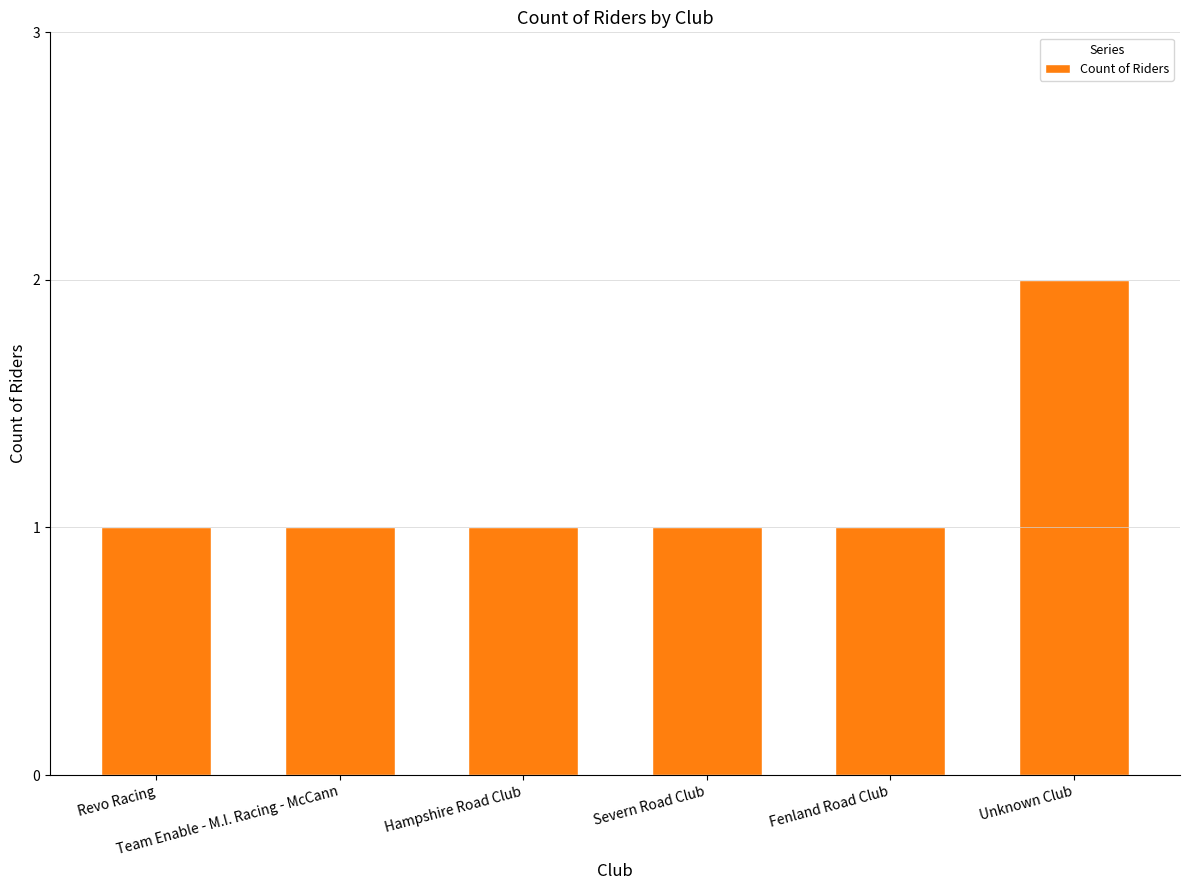

How many distinct data groups are displayed?

1